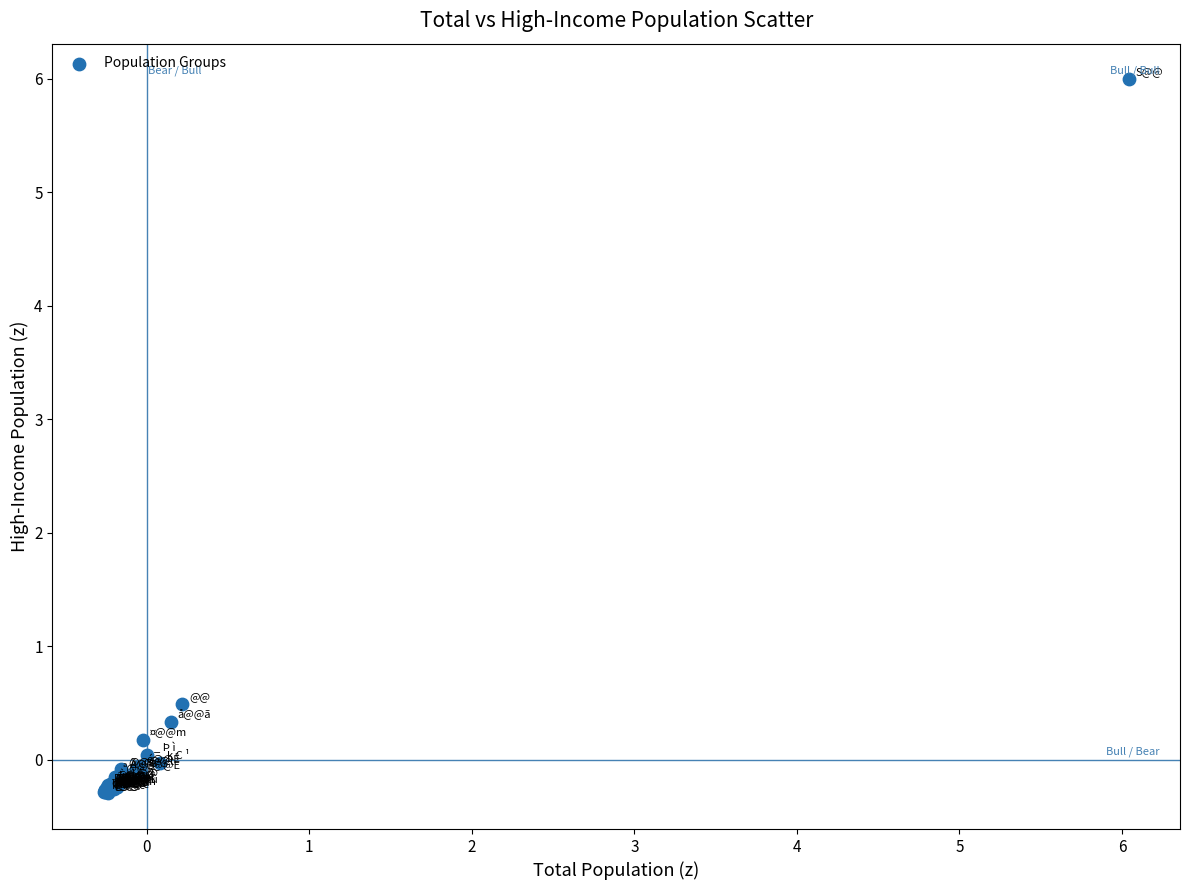

What Y value in the scatter plot is closest to 2?

0.5